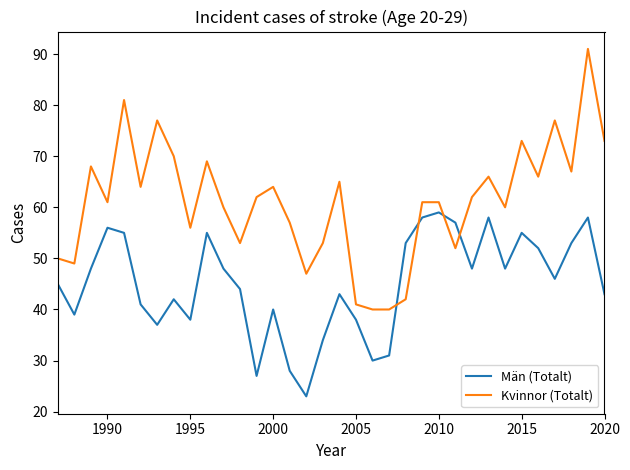

Which series has the largest total across all categories?

Kvinnor (Totalt)